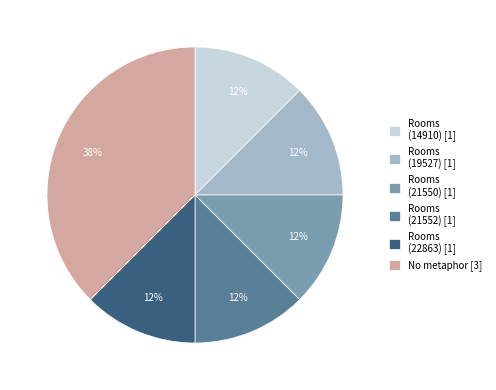

Between No metaphor [3] and Rooms (19527) [1], which is larger?

No metaphor [3]